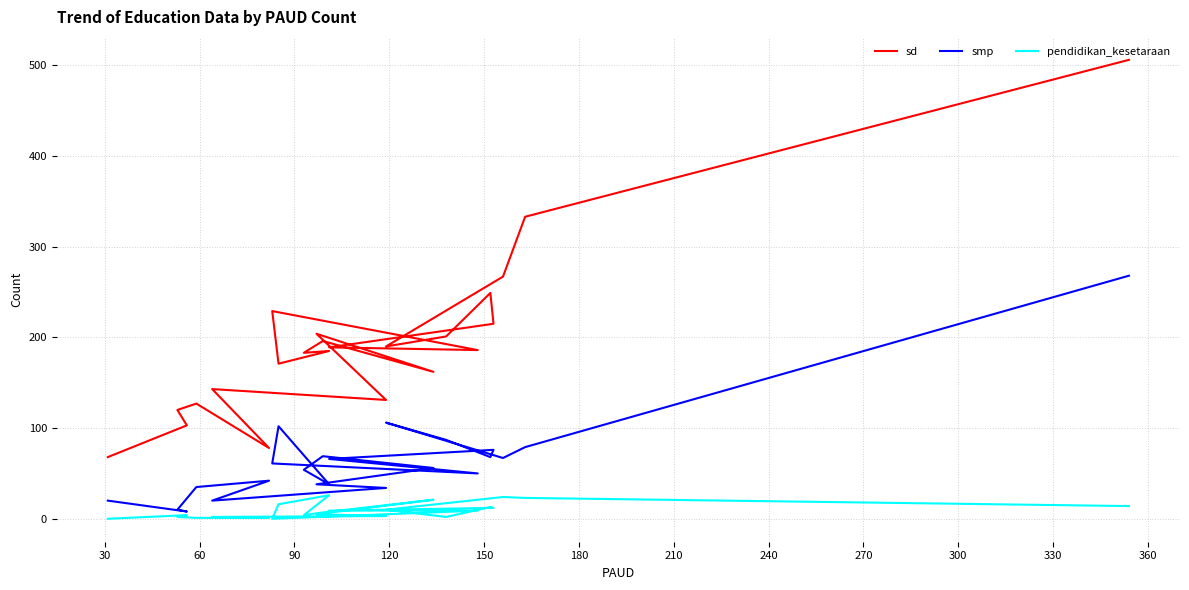

Is it true that pendidikan_kesetaraan equals 6 at 180?

False